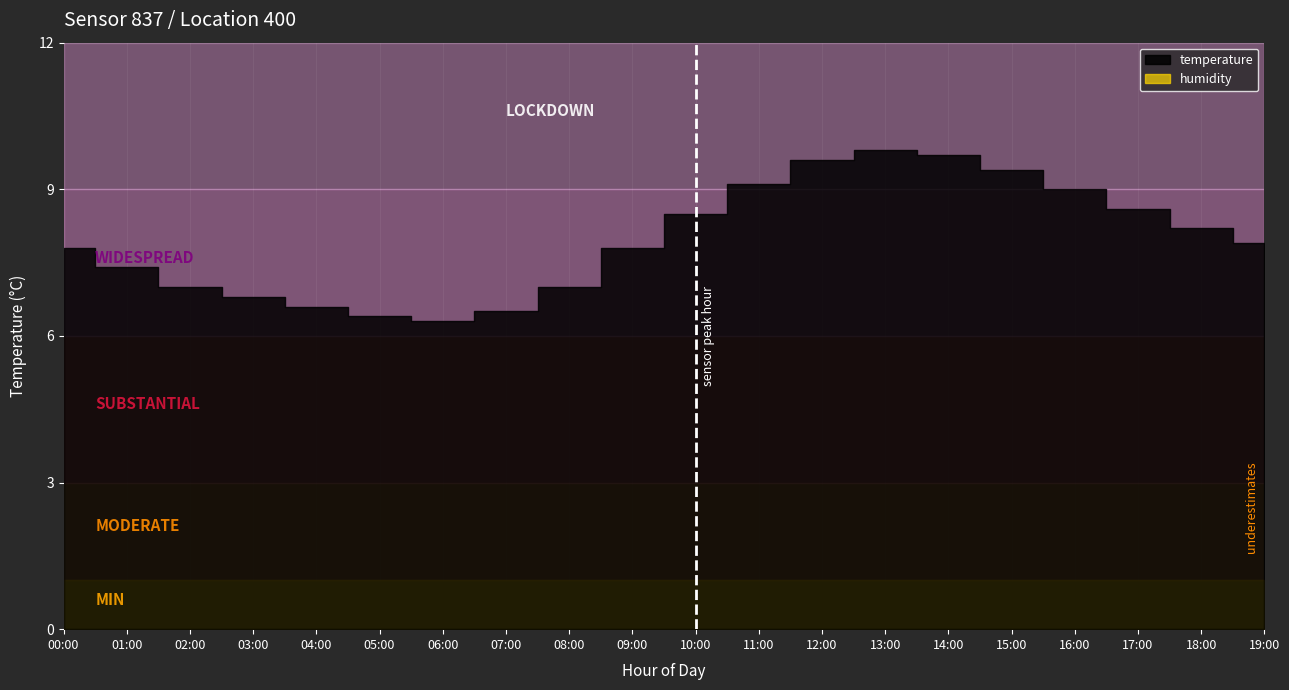

What value does the data have at 15:00?

9.4